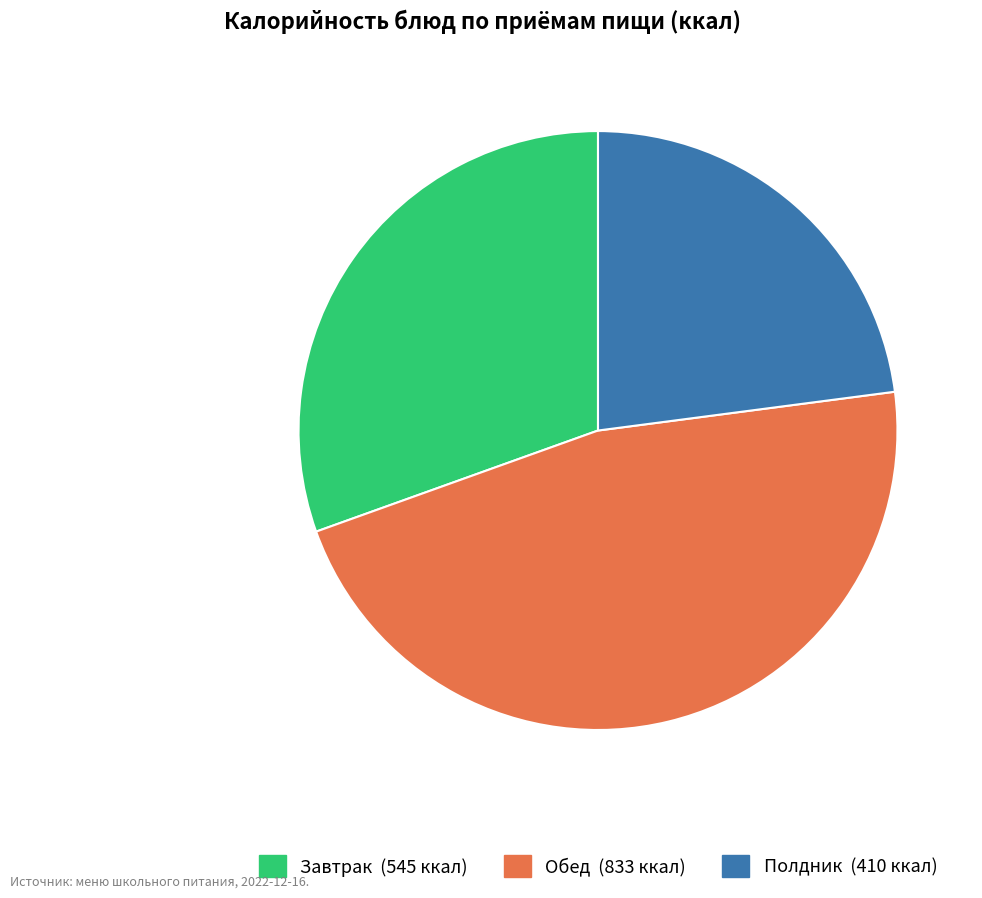

How many slices are in this pie chart?

3